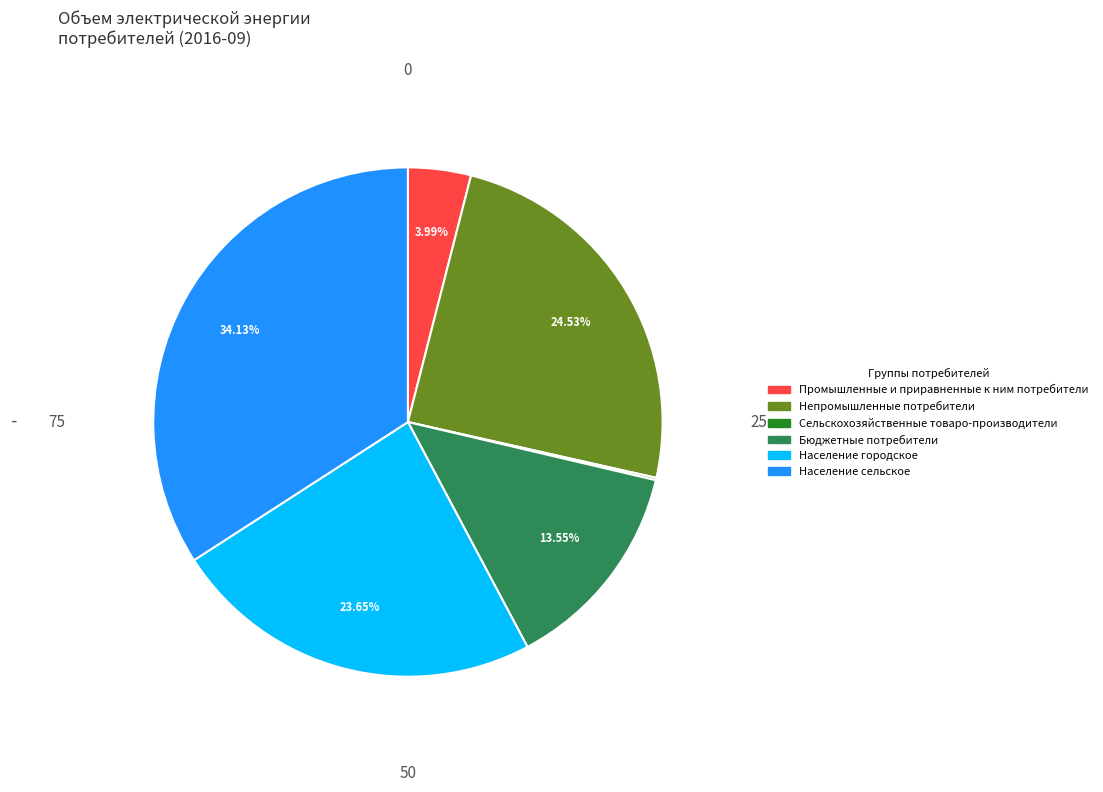

Is there a majority slice in this chart?

No